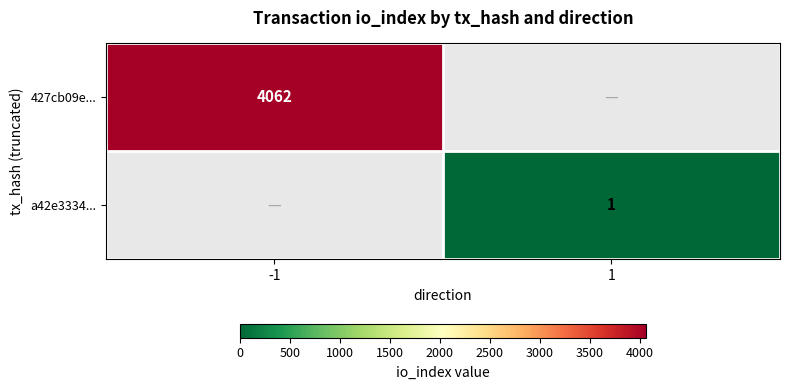

The a42e3334... series shows 1 at 1. True or false?

True